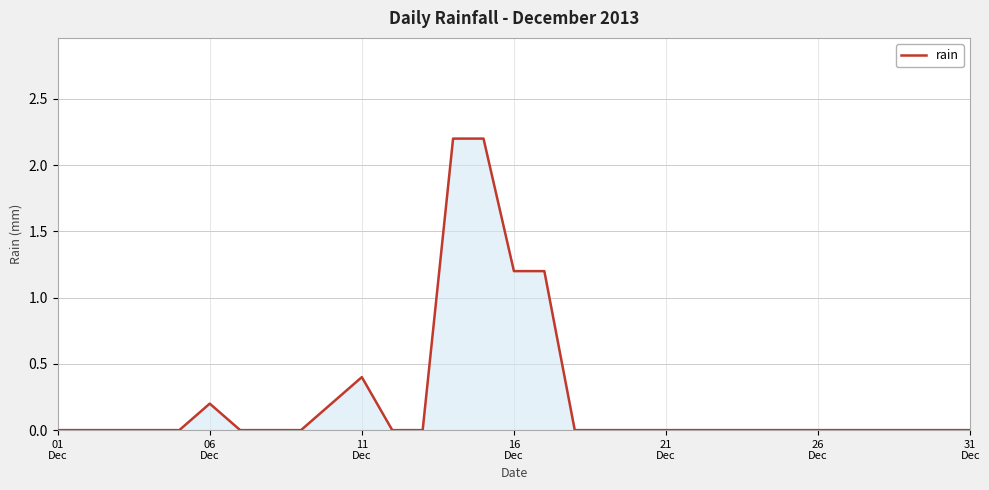

What is the maximum value shown in the chart?

2.2